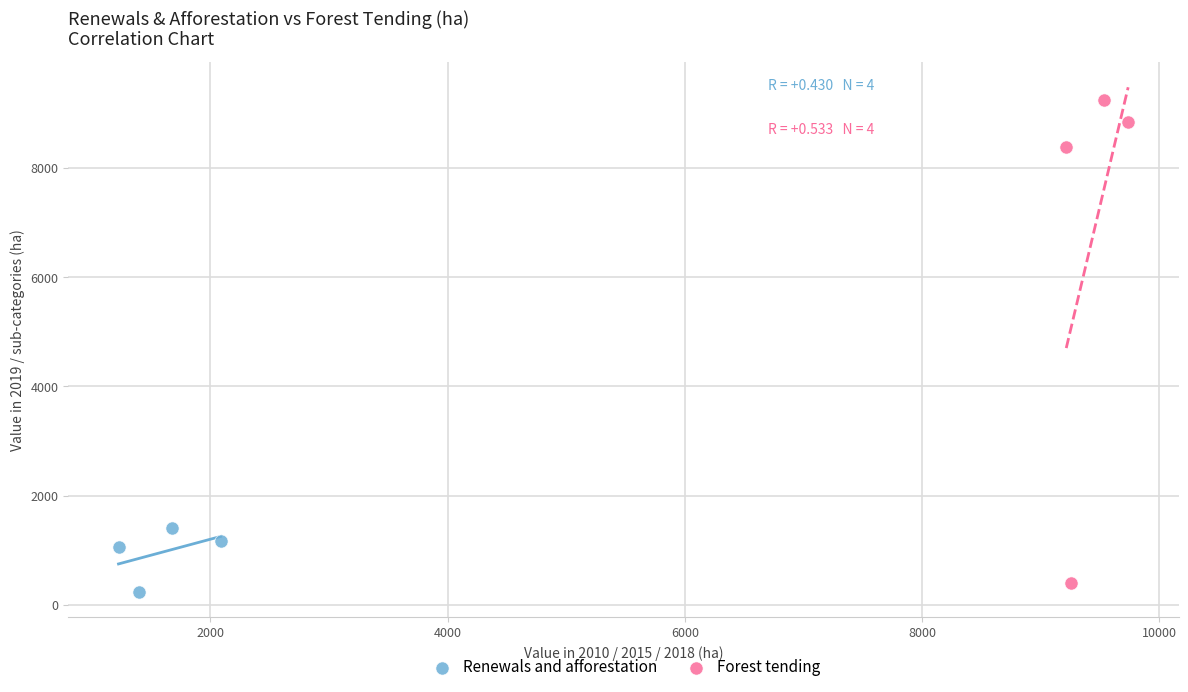

Which series reaches the maximum Y coordinate?

Forest tending